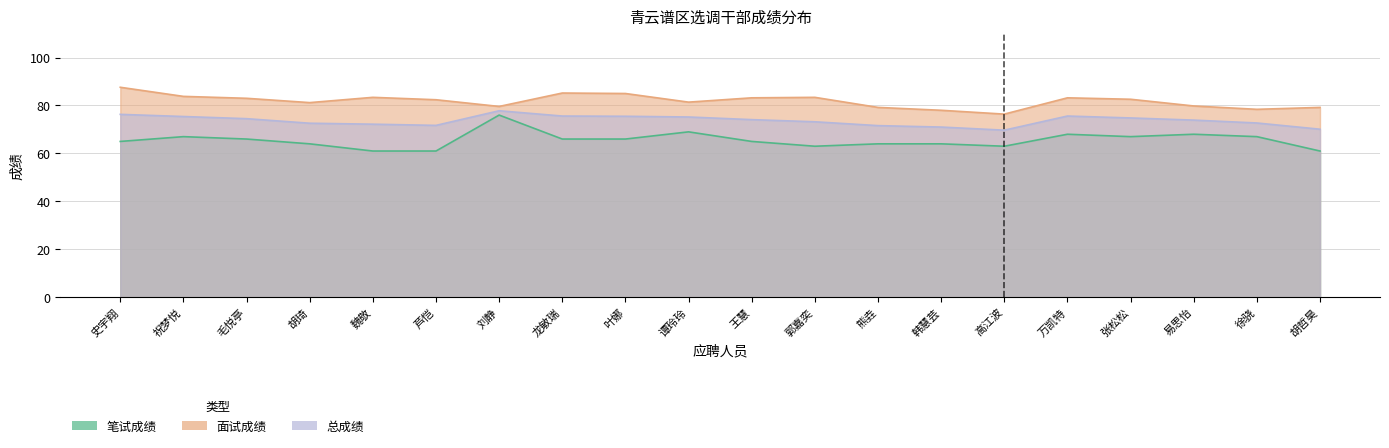

Between 高江波 and 胡哲昊, which series saw the biggest shift?

面试成绩